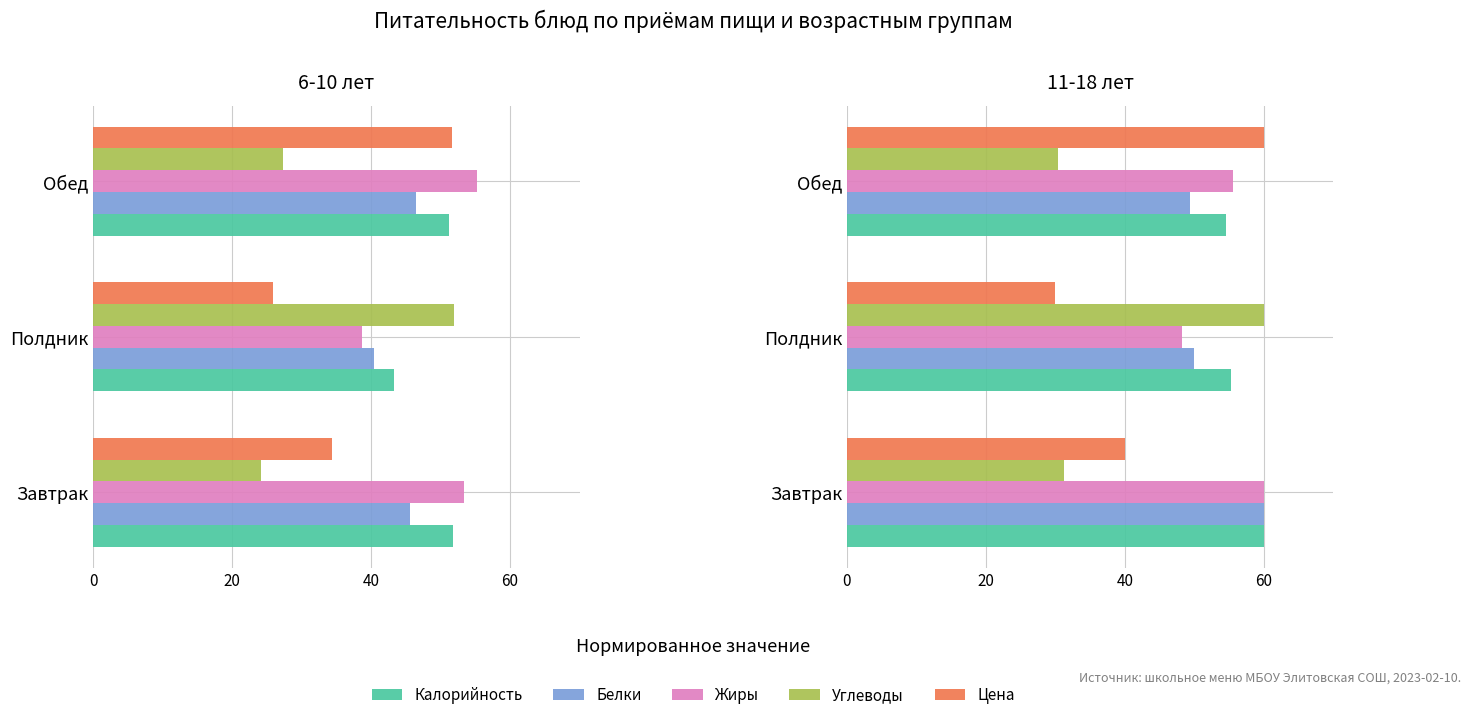

What is the maximum value for Углеводы?

60.0